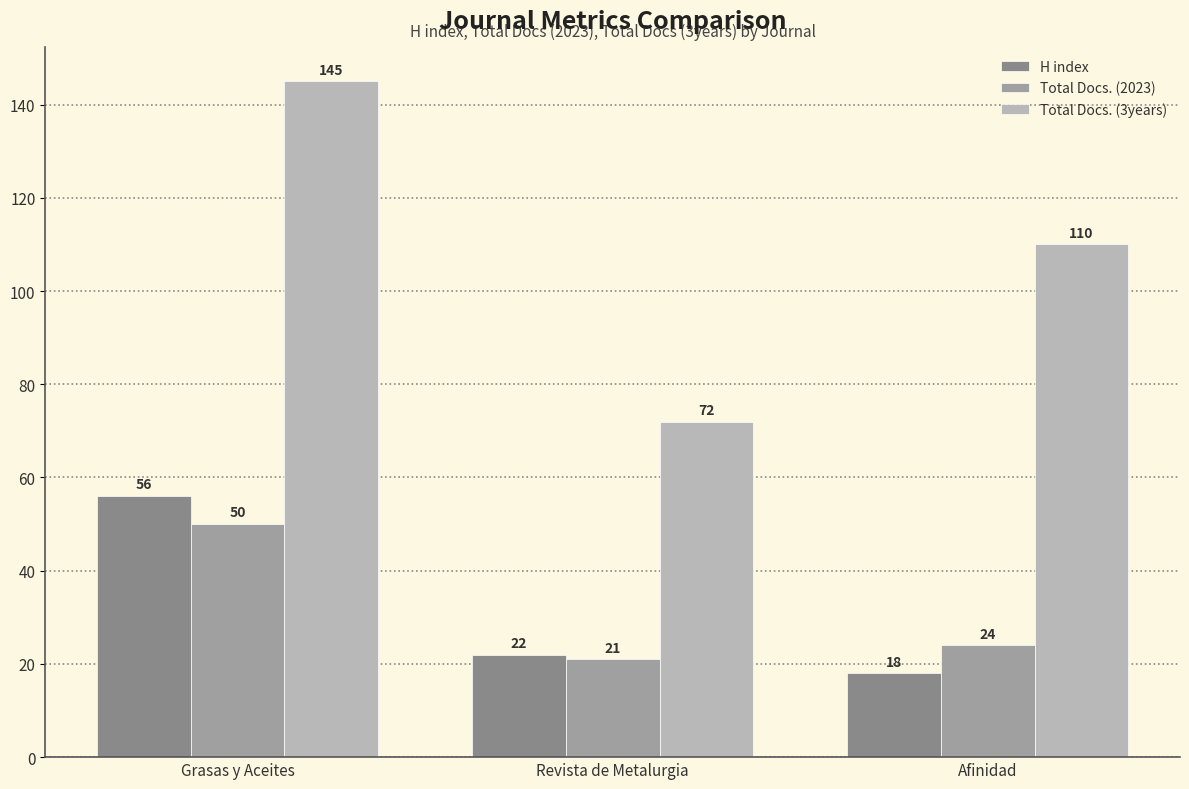

Reading right to left, transcribe all the data shown in this chart.

H index: Afinidad=18	Revista de Metalurgia=22	Grasas y Aceites=56
Total Docs. (2023): Afinidad=24	Revista de Metalurgia=21	Grasas y Aceites=50
Total Docs. (3years): Afinidad=110	Revista de Metalurgia=72	Grasas y Aceites=145